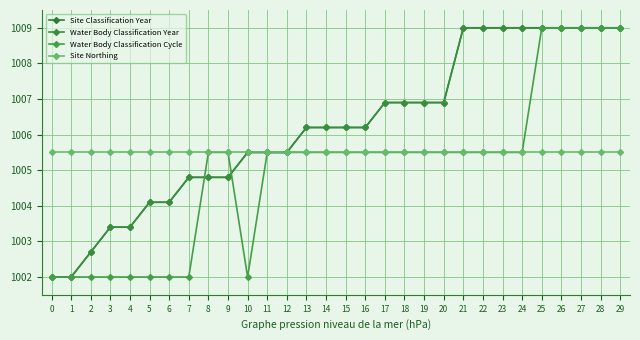

What is the lowest value of the Site Classification Year series?

1002.0